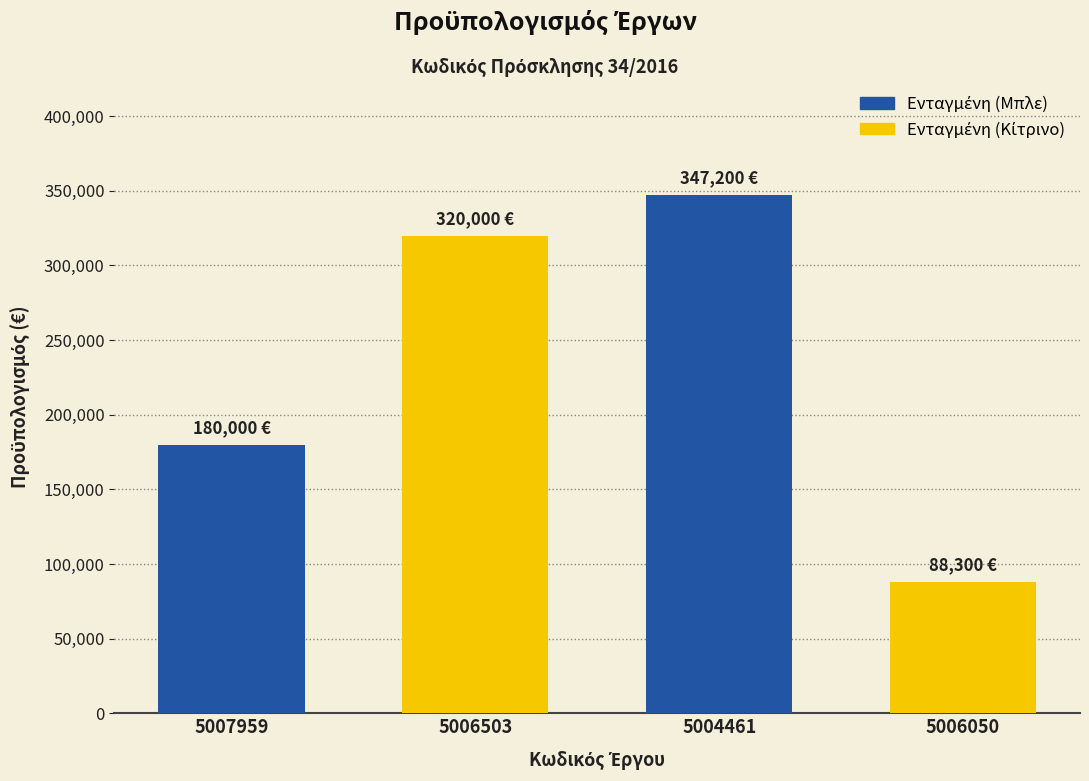

At which category does the chart reach its peak across all series?

5004461